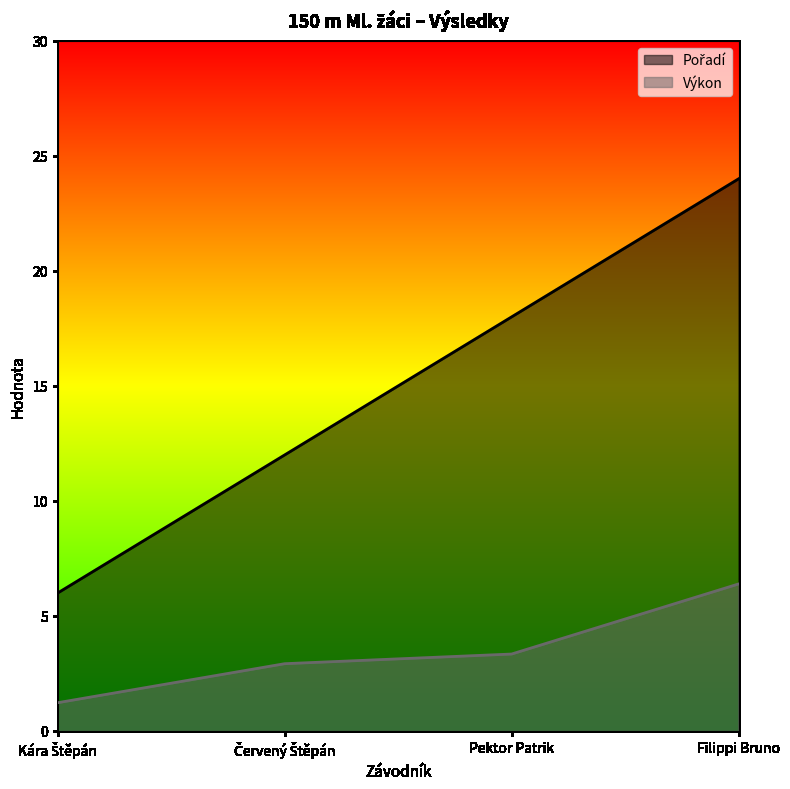

What is the maximum value shown in the chart?

24.0